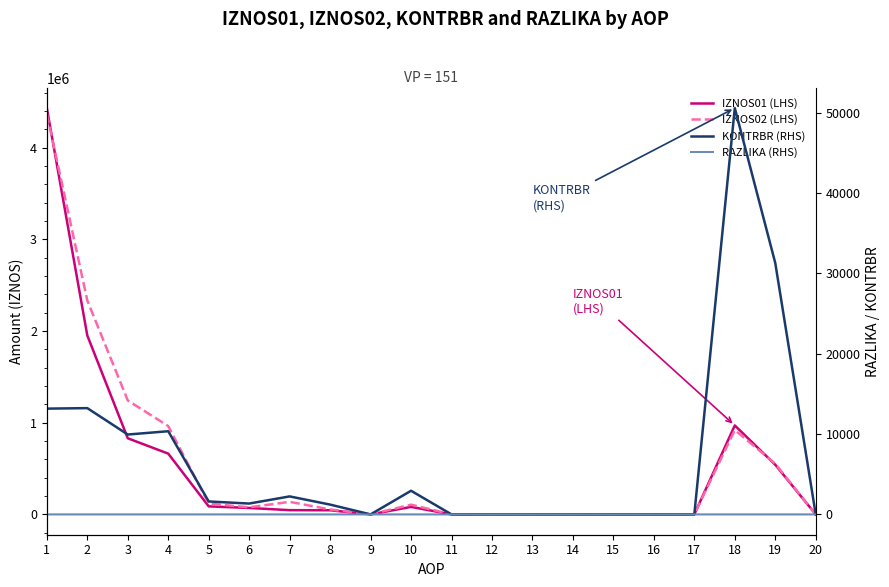

What is the highest value of the KONTRBR (RHS) series?

50590.7